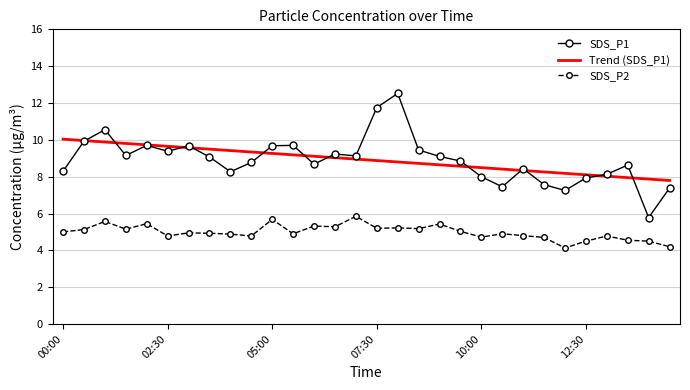

List the series in order of their peak value, lowest first.

SDS_P2, Trend (SDS_P1), SDS_P1